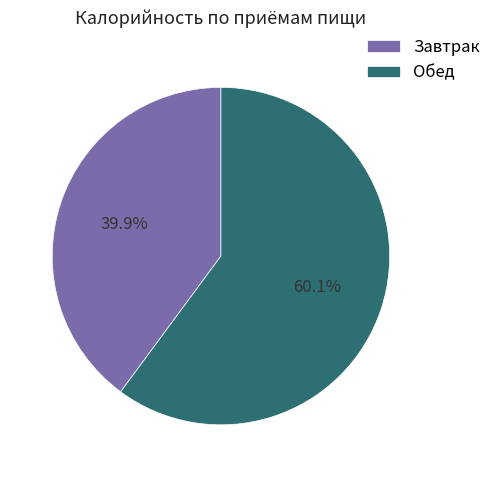

Is Обед the majority of the pie?

Yes